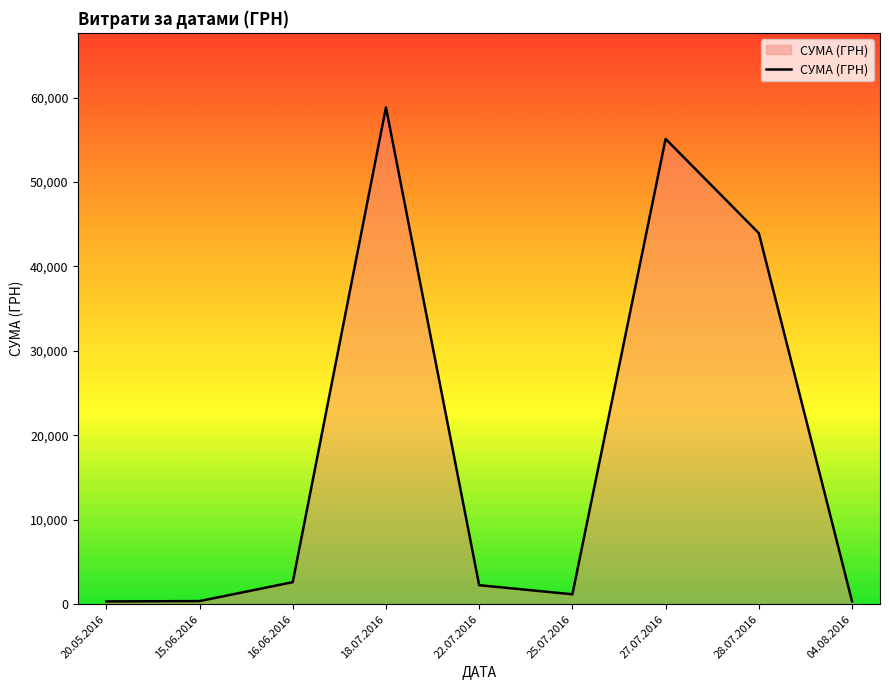

The chart shows a value of 20962.4 at 27.07.2016. True or false?

False